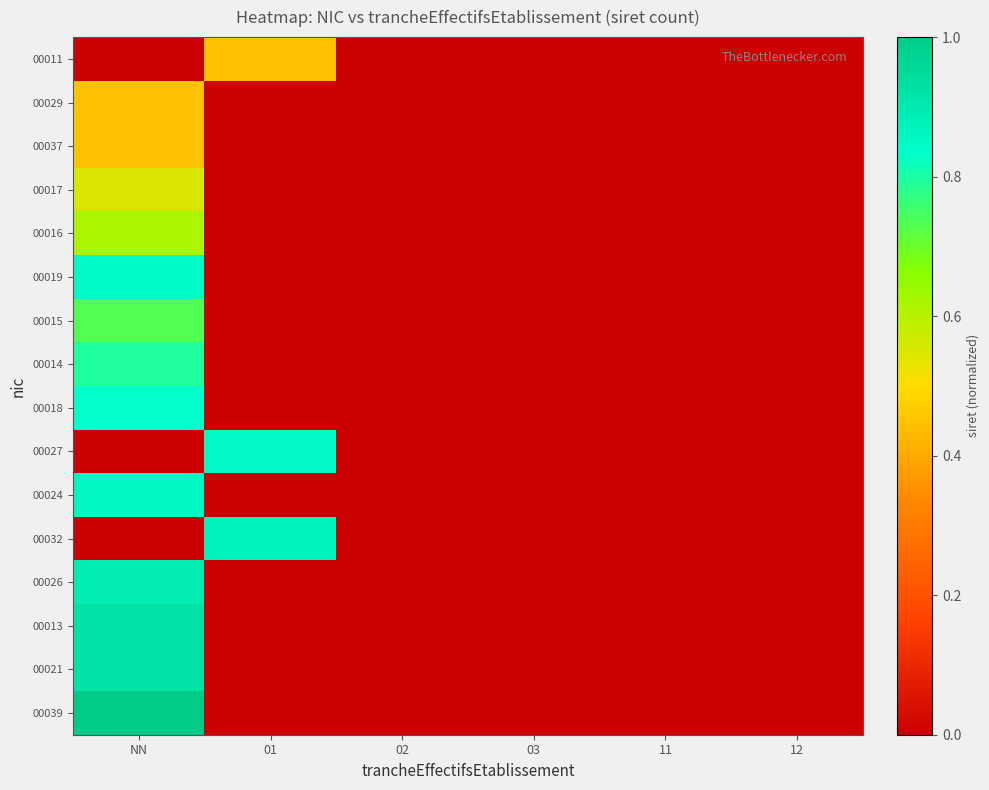

Which has a higher value, 01 or 03?

01